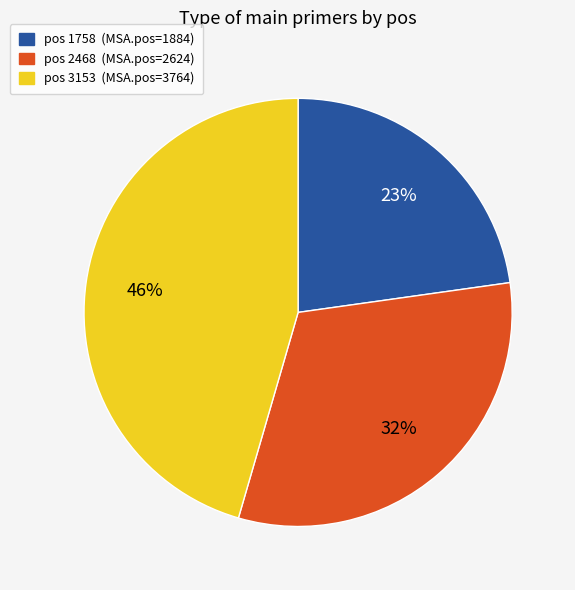

Which category has the smallest portion of the pie?

pos 1758 (MSA.pos=1884)